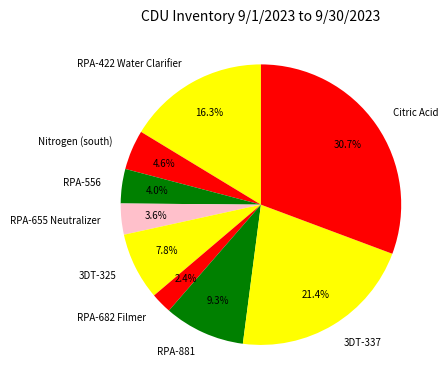

The RPA-655 Neutralizer slice represents 4% of the pie. True or false?

True